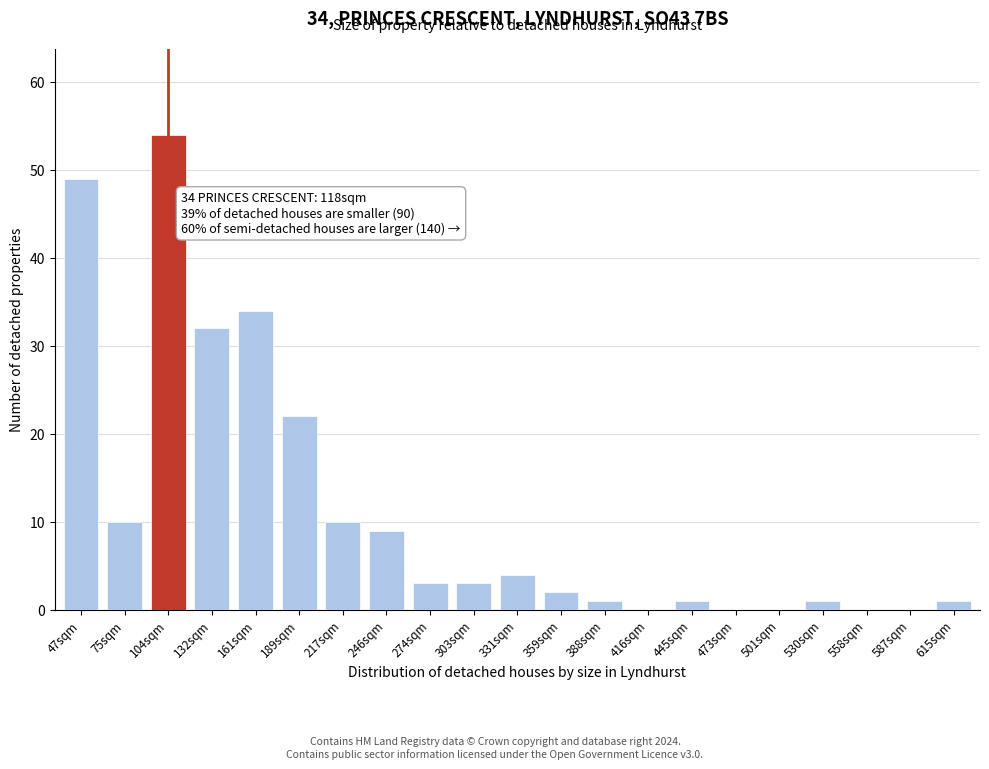

Reading right to left, extract all data points from this chart.

615sqm=1	587sqm=0	558sqm=0	530sqm=1	501sqm=0	473sqm=0	445sqm=1	416sqm=0	388sqm=1	359sqm=2	331sqm=4	303sqm=3	274sqm=3	246sqm=9	217sqm=10	189sqm=22	161sqm=34	132sqm=32	104sqm=54	75sqm=10	47sqm=49